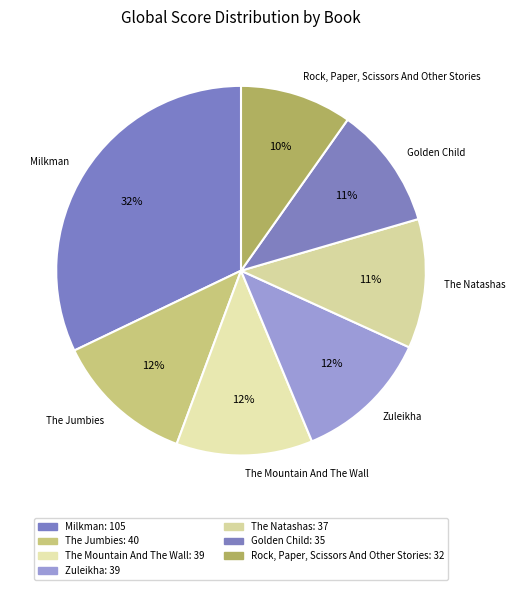

Between Milkman and The Mountain And The Wall, which is larger?

Milkman